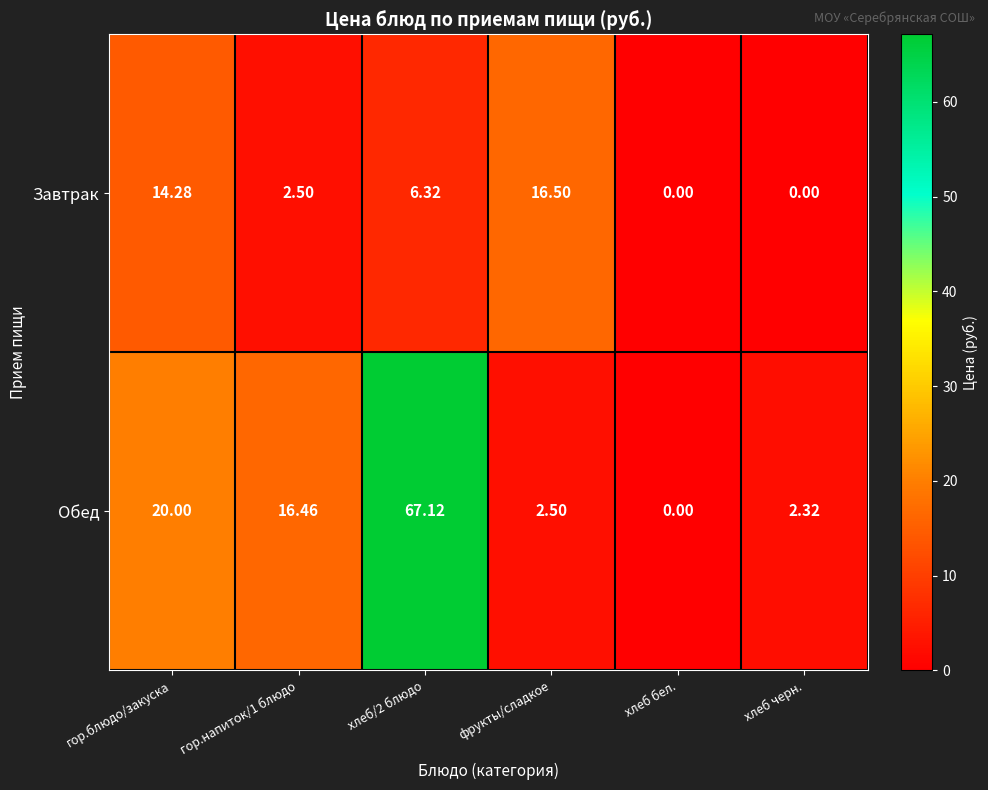

Which category has the highest value in the Завтрак series?

фрукты/сладкое